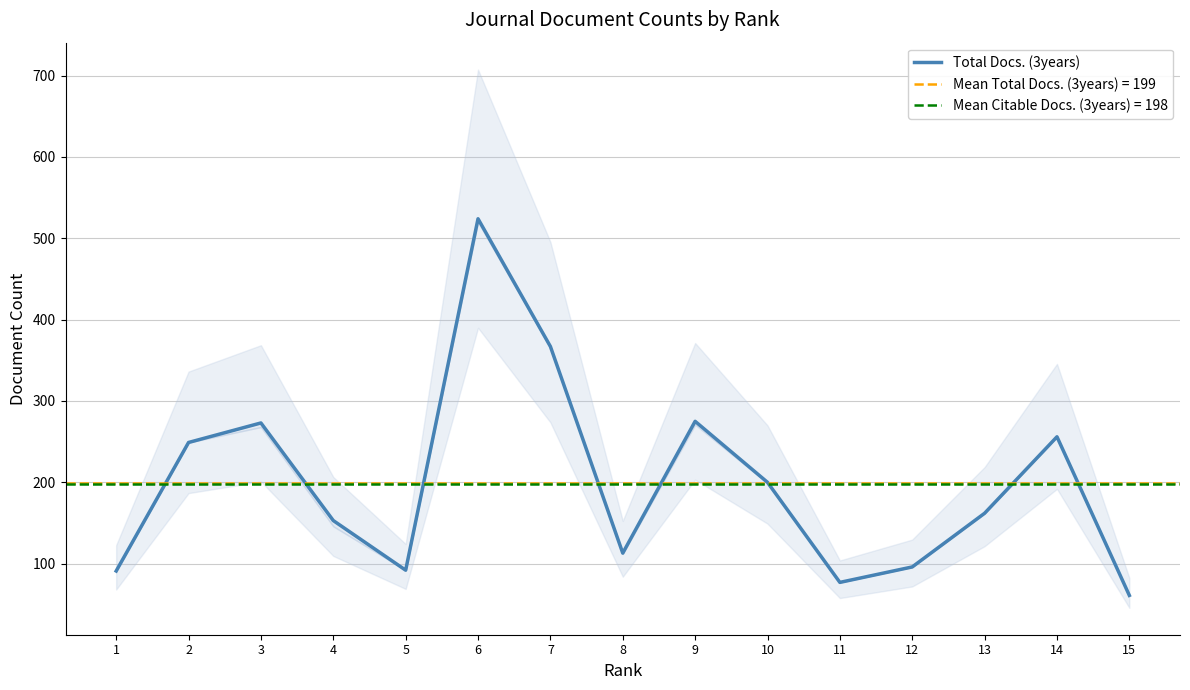

At which category does the data reach its first local peak?

3